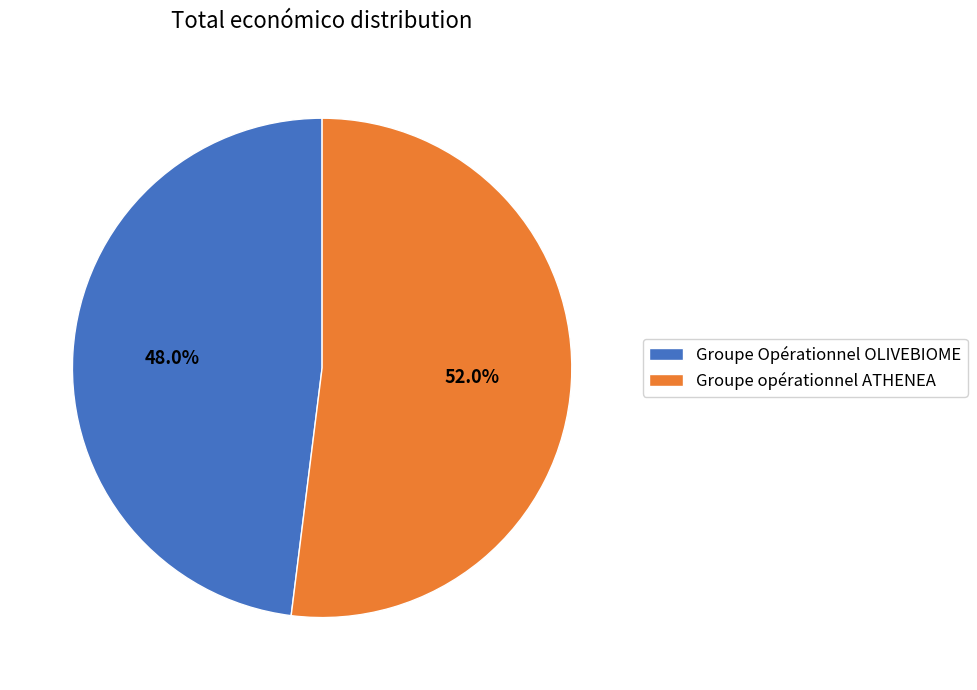

What percentage do Groupe opérationnel ATHENEA and Groupe Opérationnel OLIVEBIOME together represent?

100.0%